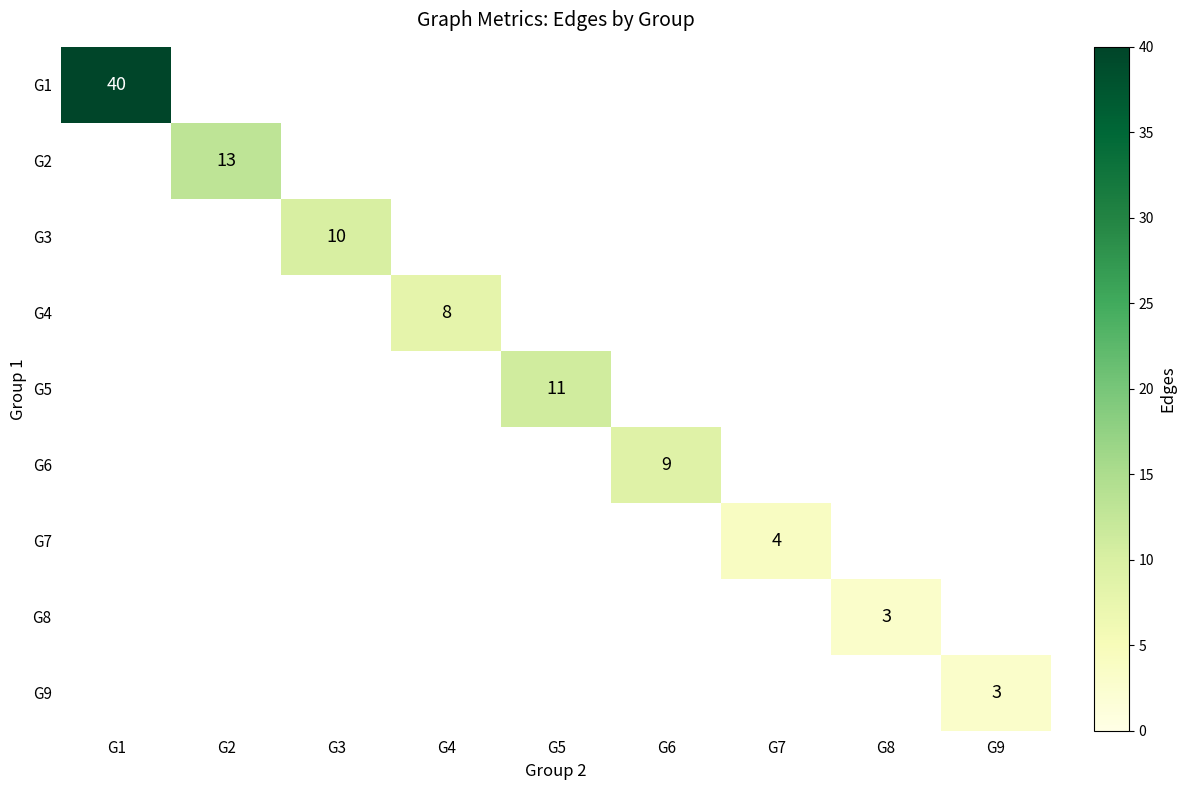

True or false: G8 has a value of 3 at G8.

True